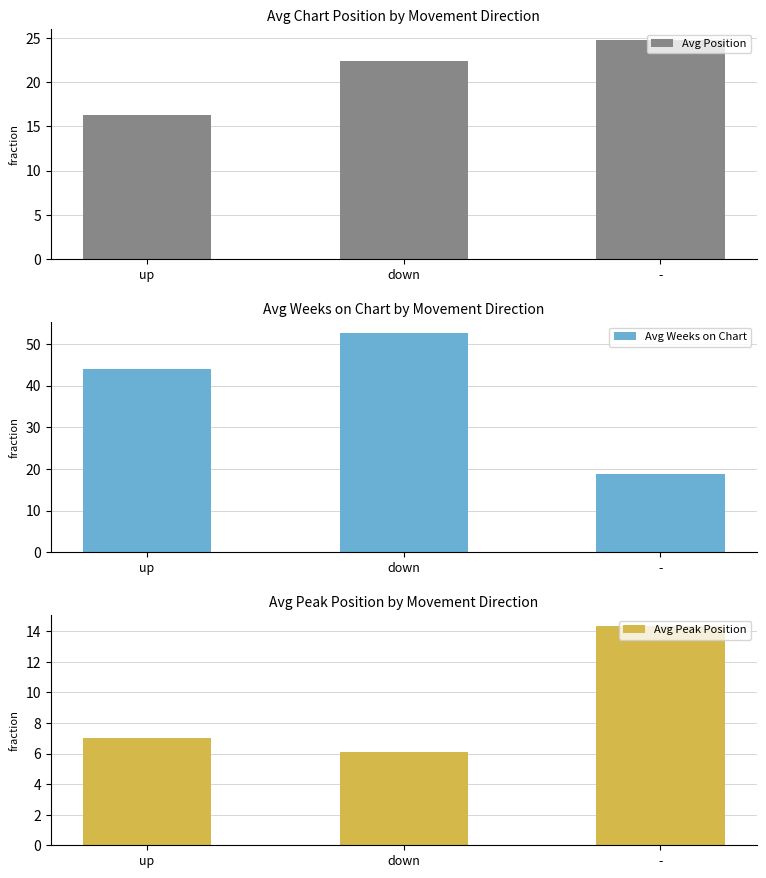

Is the value of Avg Peak Position at - greater than the value of Avg Weeks on Chart at down?

No